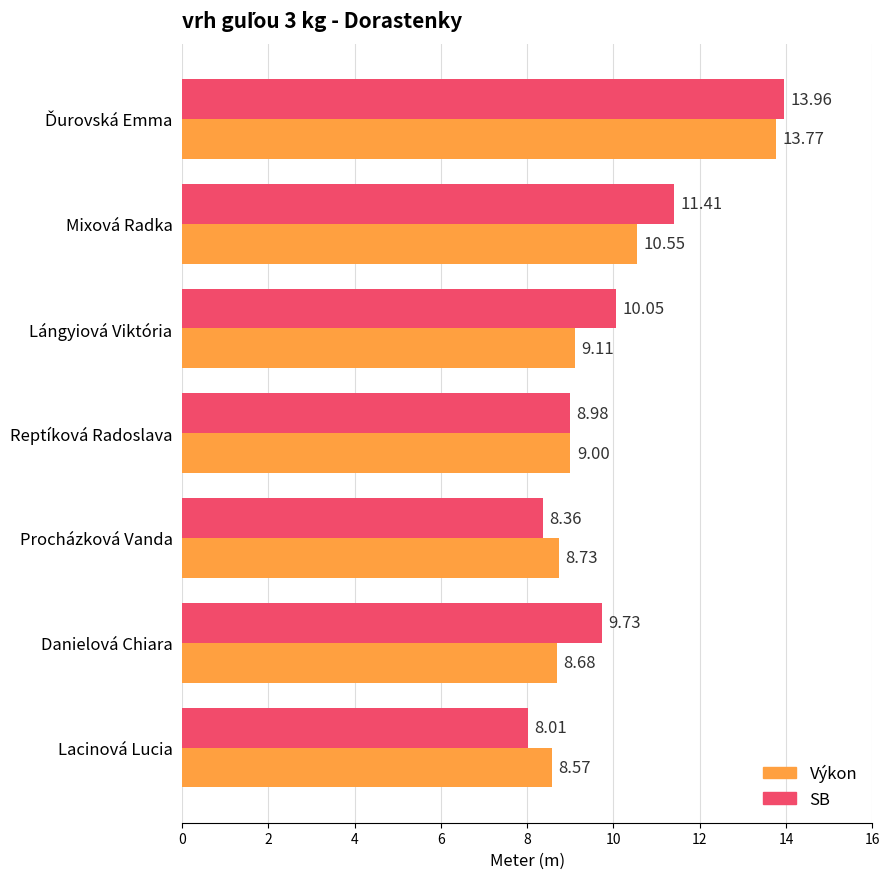

Which category has the lowest value in the Výkon series?

Lacinová Lucia